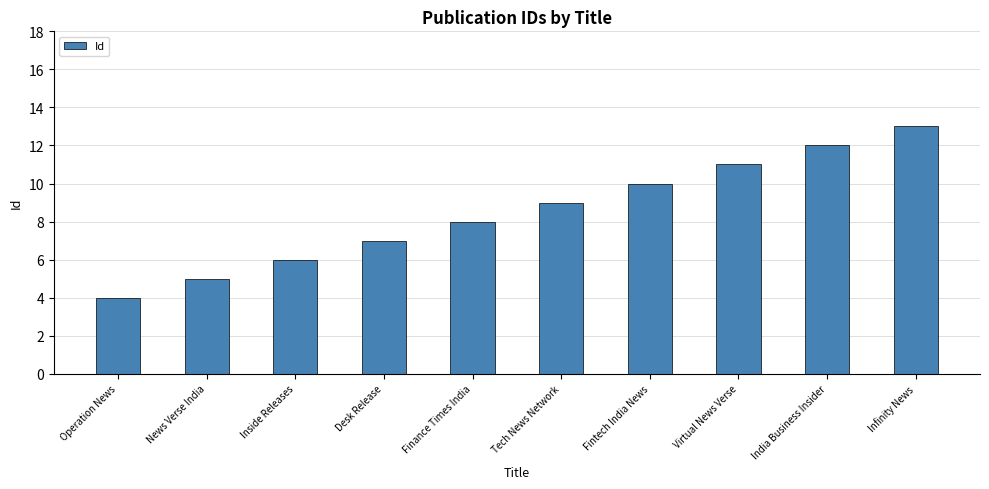

How many bars are there in total?

10